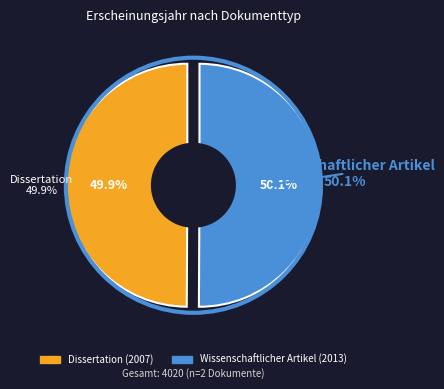

Is there any slice that represents more than half of the pie?

Yes